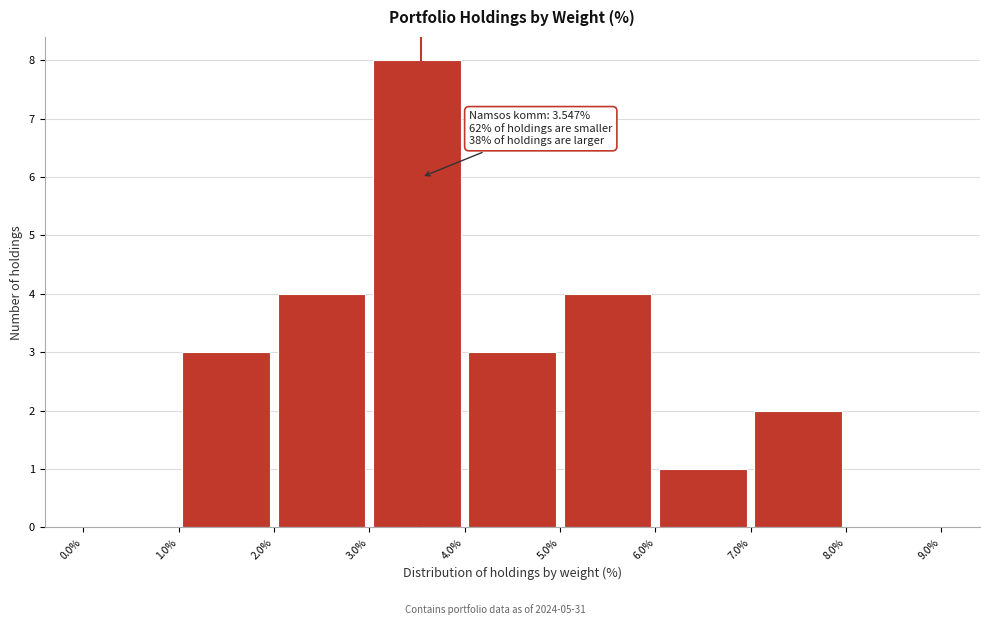

Over which range of the x-axis is the bar tallest?

3.0% to 4.0%